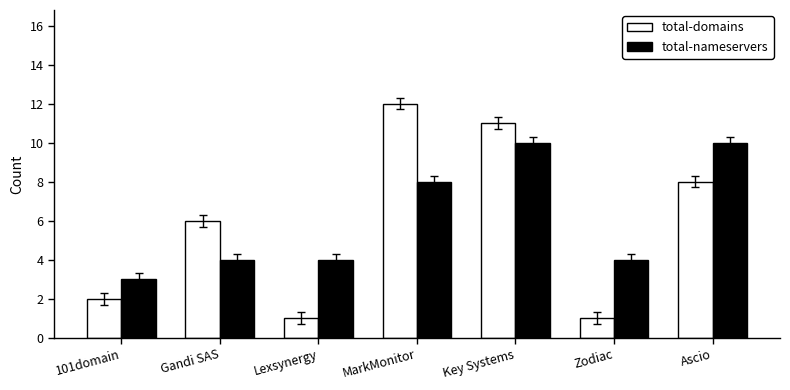

The total-domains series shows 12 at MarkMonitor. True or false?

True